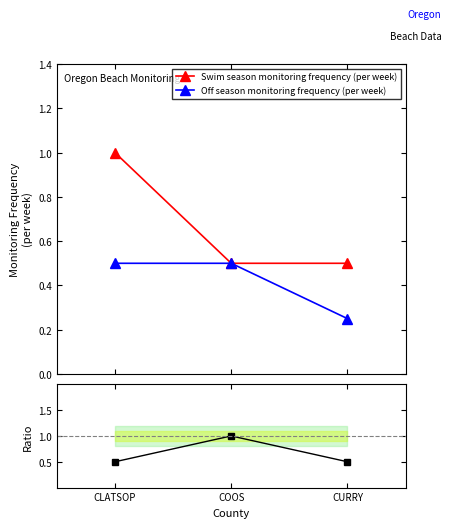

List the series in order of their peak value, lowest first.

Off season monitoring frequency (per week), Swim season monitoring frequency (per week), Ratio (Off/Swim)